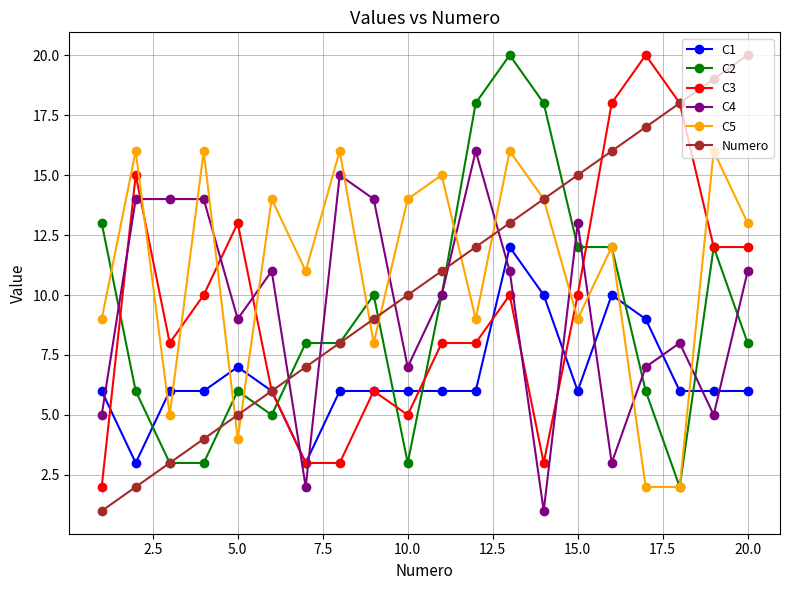

True or false: C4 and C1 intersect in this chart.

True